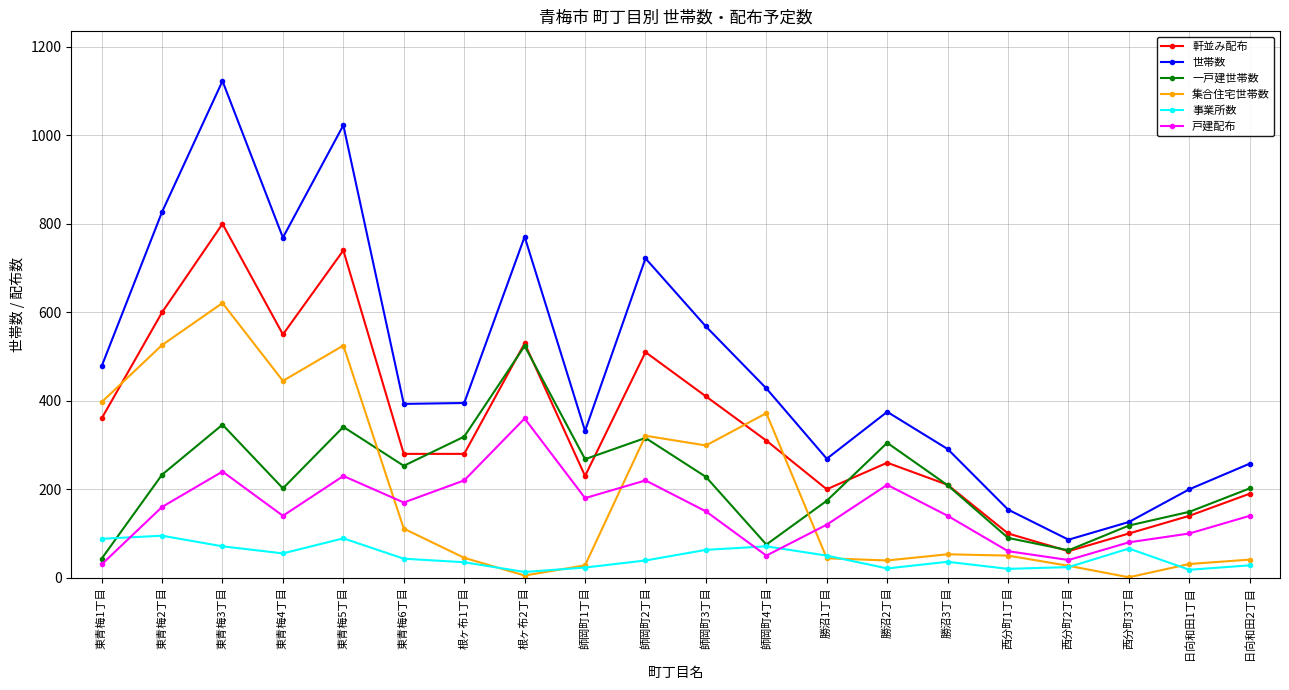

What is the label of the 7th point from the left?

根ヶ布1丁目